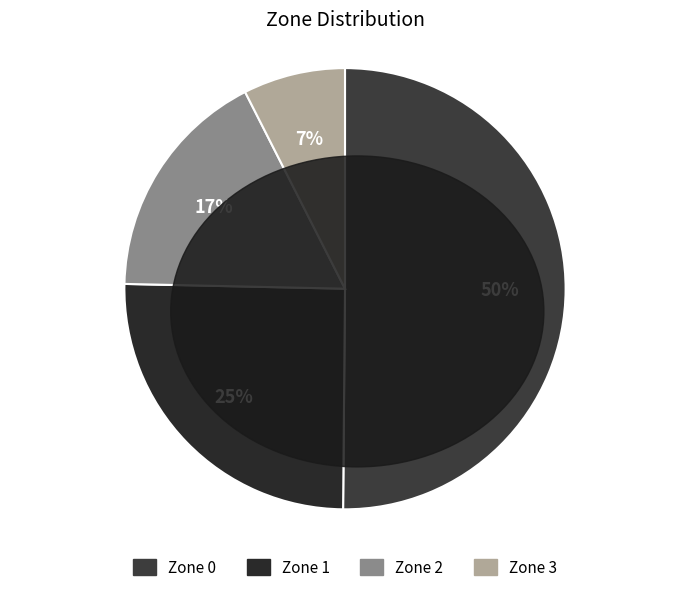

Combined, do Zone 2 and Zone 1 account for over 50%?

No